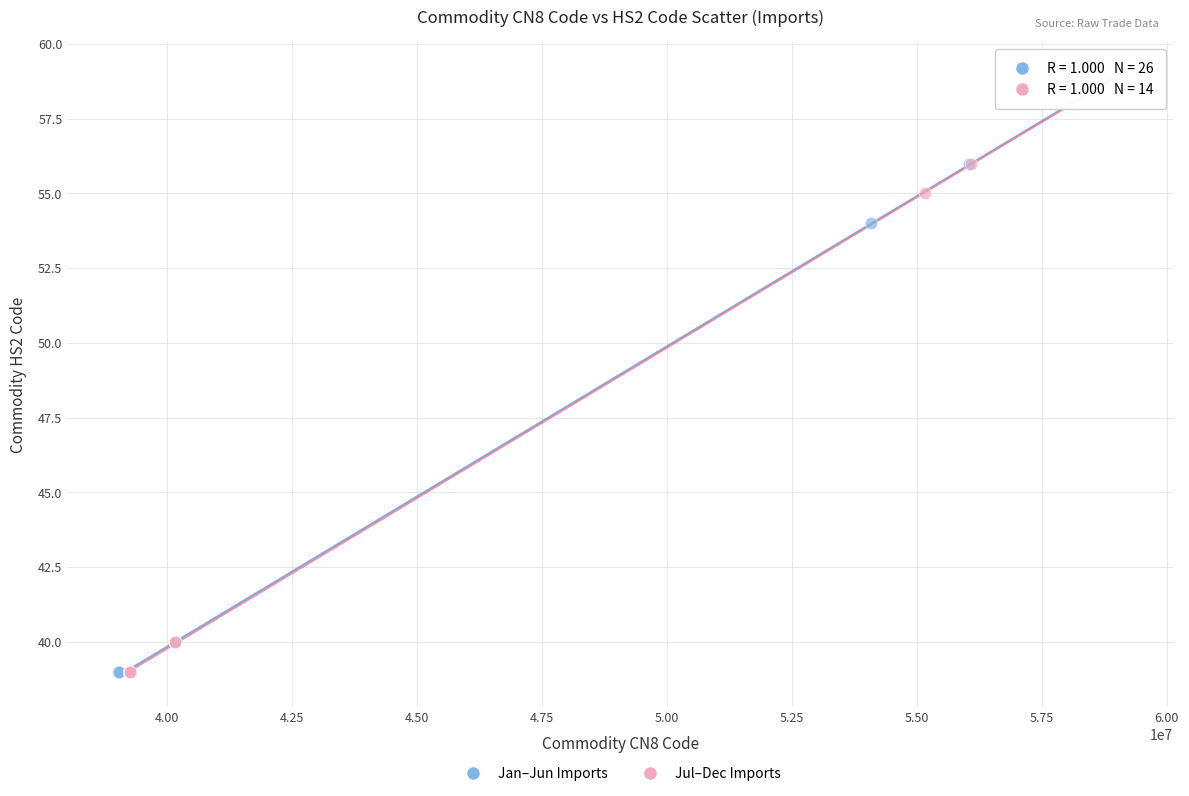

What are all the series names shown in the legend?

Jan–Jun Imports, Jul–Dec Imports